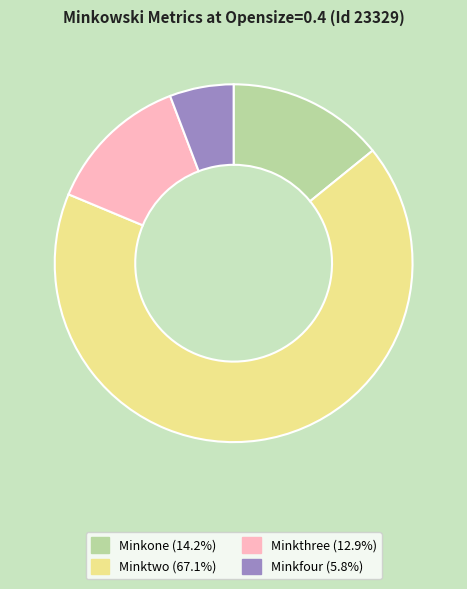

True or false: Minkfour accounts for 15% of the total.

False